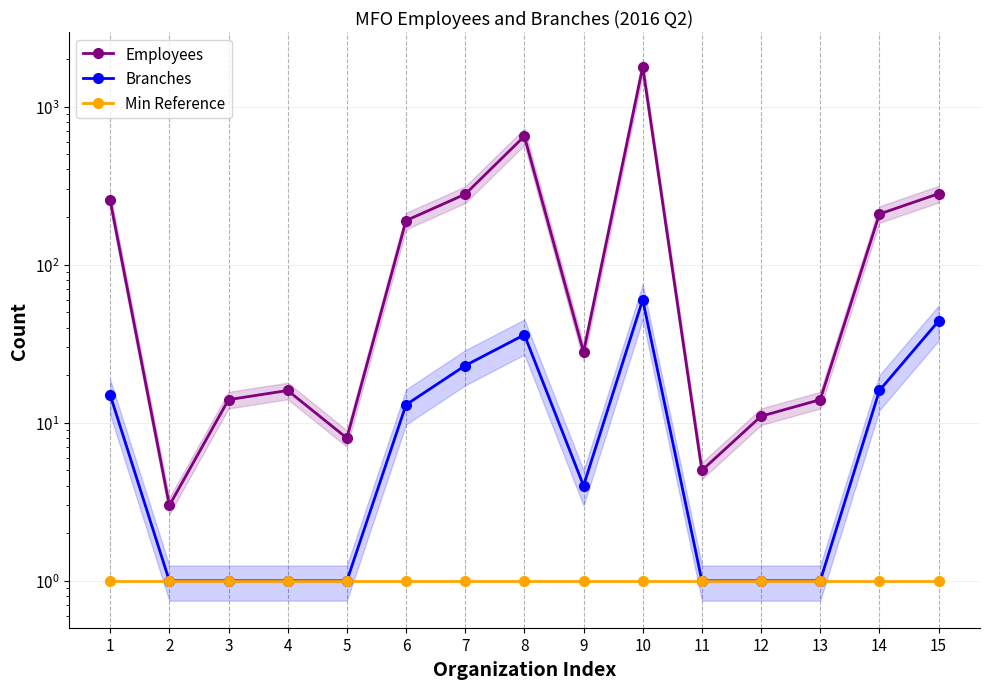

How many interior local valleys does the Employees series have?

4